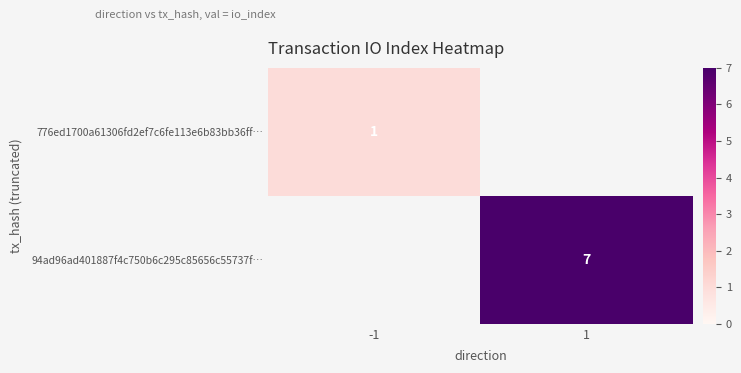

Is it true that 94ad96ad401887f4c750b6c295c85656c55737f… equals 7 at 1?

True